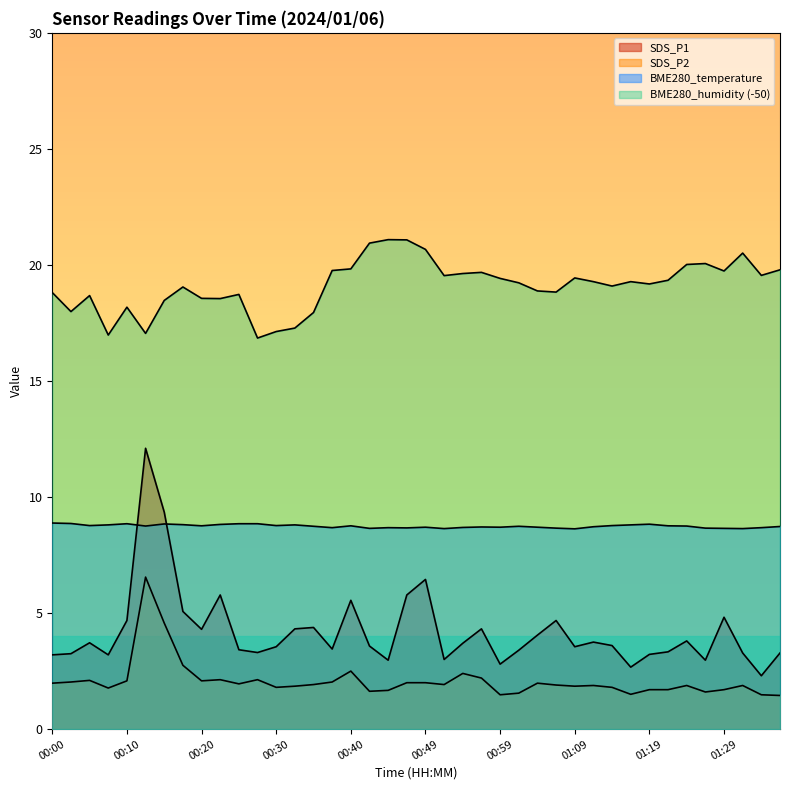

Where is the first local maximum for SDS_P2?

00:05